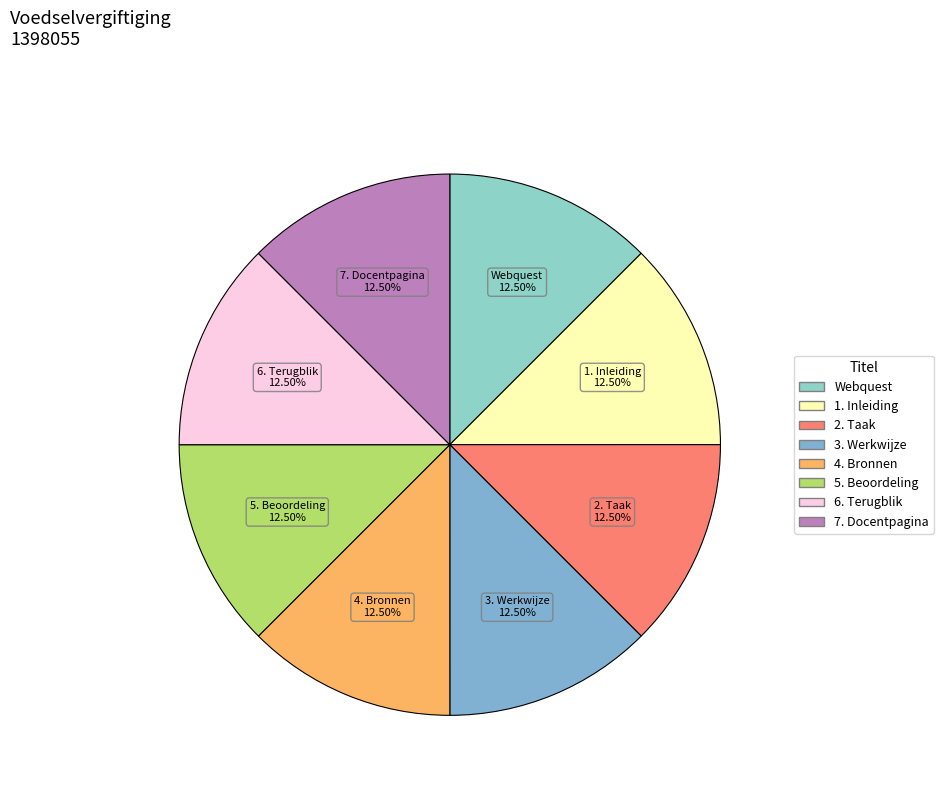

Does any single category account for the majority?

No